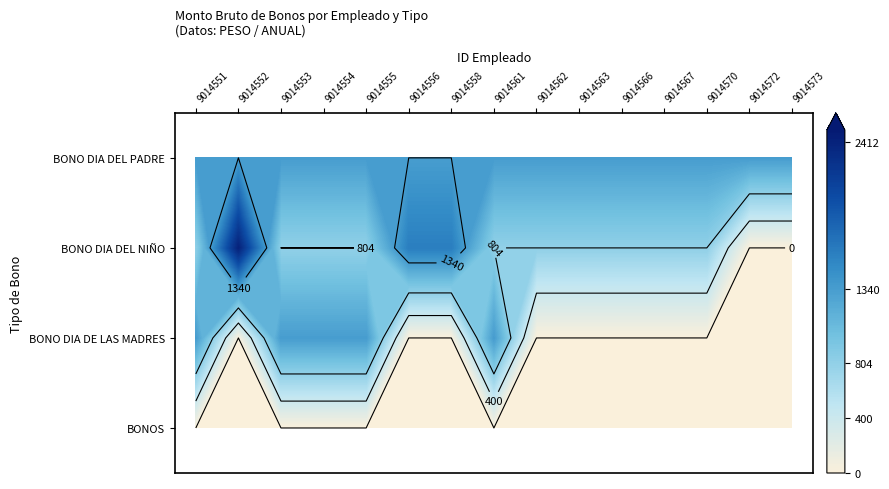

At how many categories does at least one series exceed 2283?

1